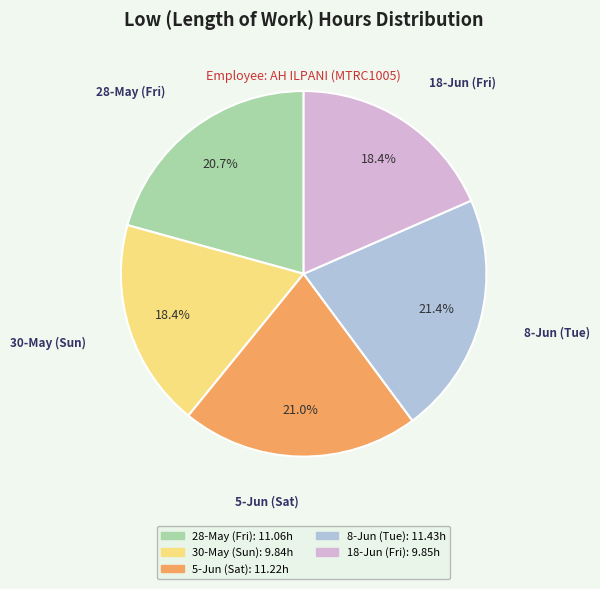

Which has a higher value, 18-Jun (Fri) or 28-May (Fri)?

28-May (Fri)